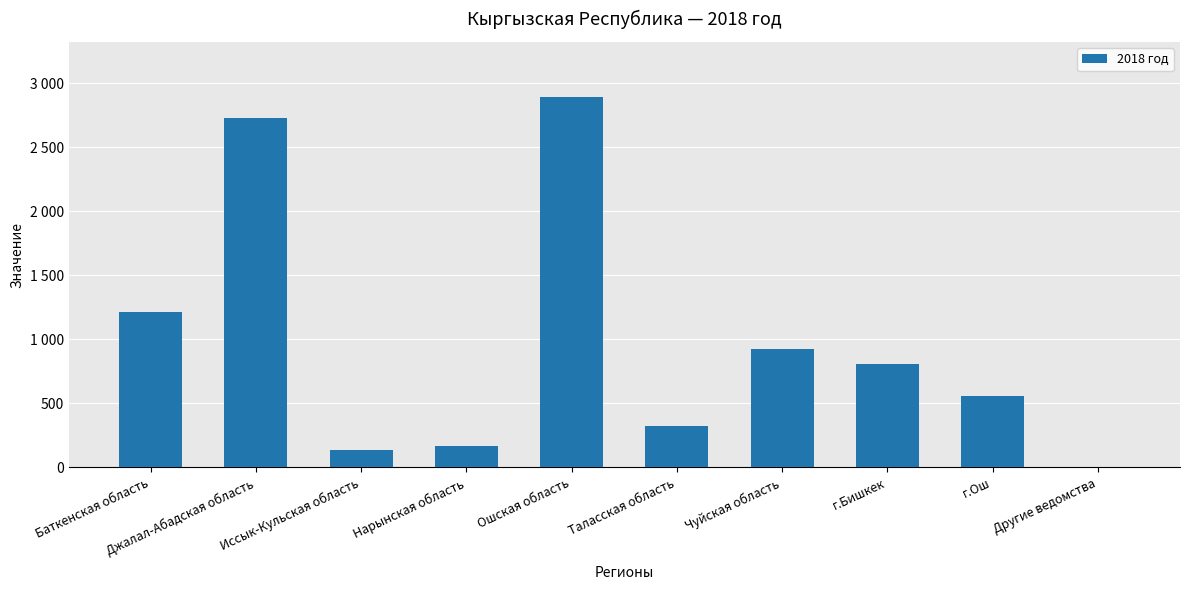

Are the bars horizontal?

No